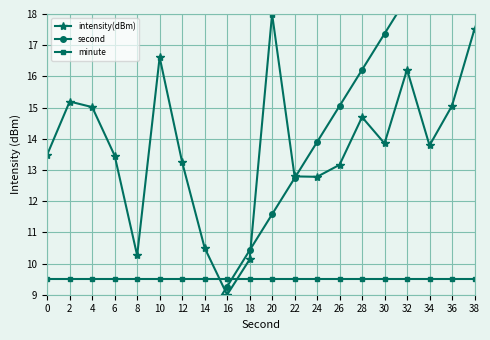

What is the value of the intensity(dBm) point at the 17th from the left?

16.2